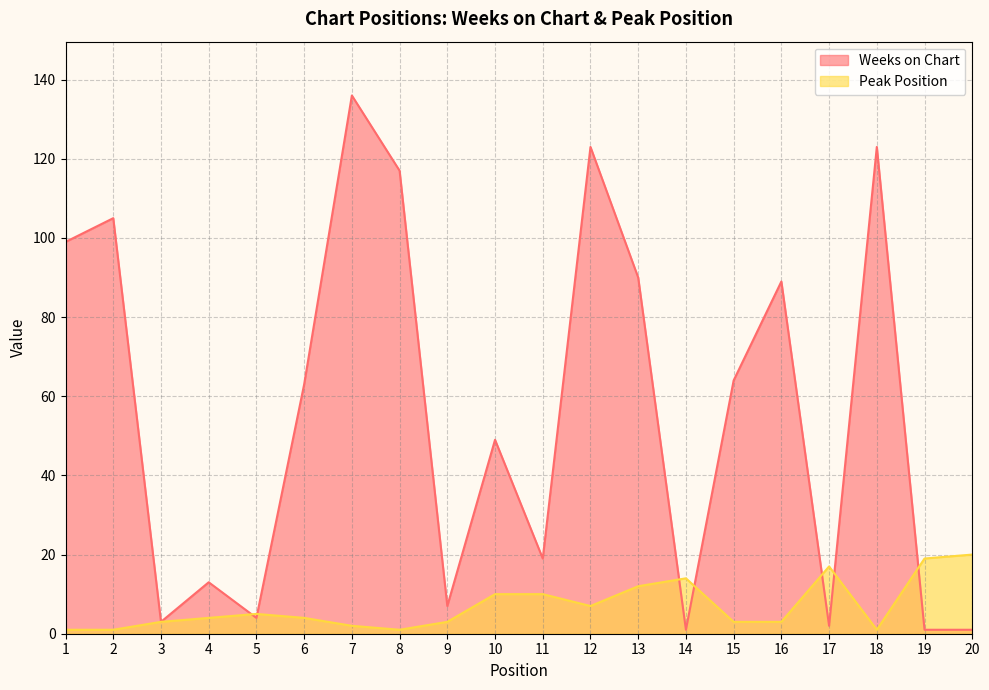

How many interior local valleys does the Weeks on Chart series have?

6